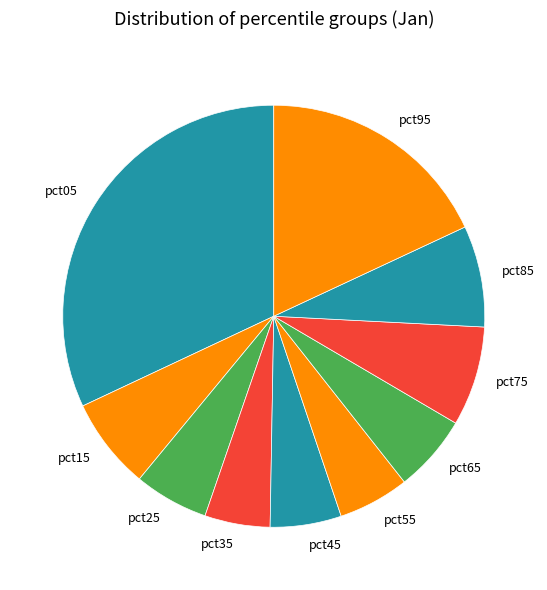

Does any single category account for the majority?

No